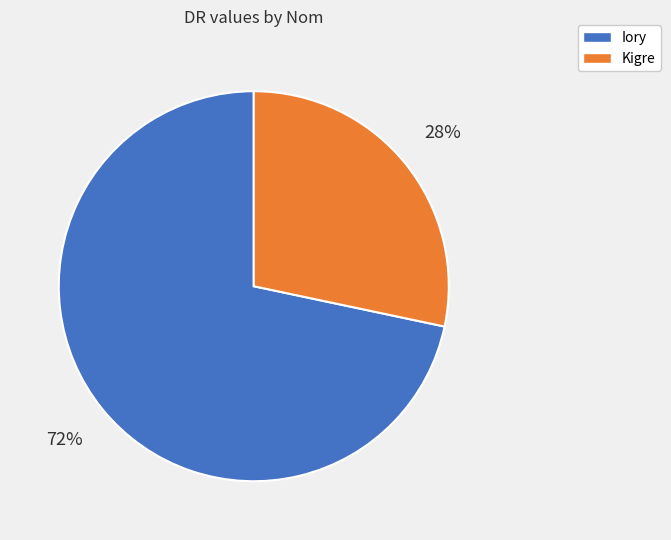

To the nearest percent, what is the average slice percentage?

50%